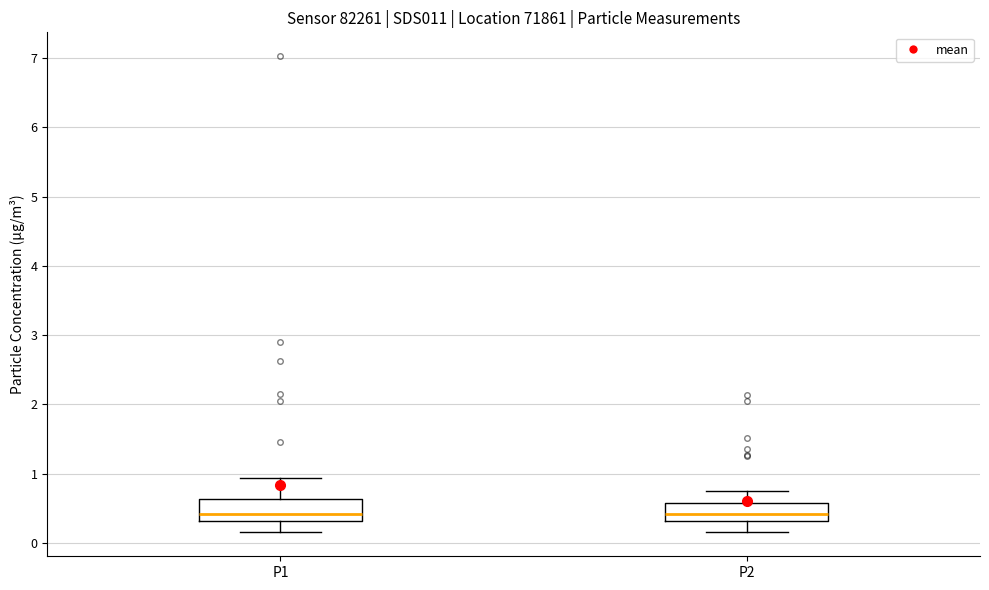

Reading left to right, transcribe this box plot: for each box, give where its median line is, the range the box spans, and where its two whiskers end, as read against the y-axis. The values are not printed on the chart, so give them approximately, as read against the axis.

P1: median 0.4, box 0.3 to 0.6, whiskers 0.2 to 0.9
P2: median 0.4, box 0.3 to 0.6, whiskers 0.2 to 0.8